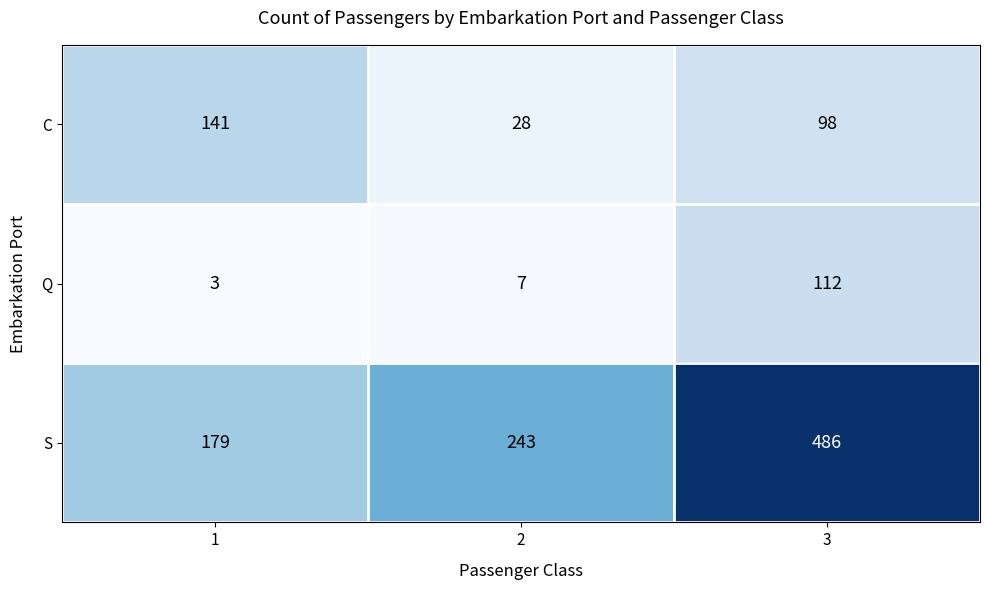

What is the minimum value shown in the chart?

3